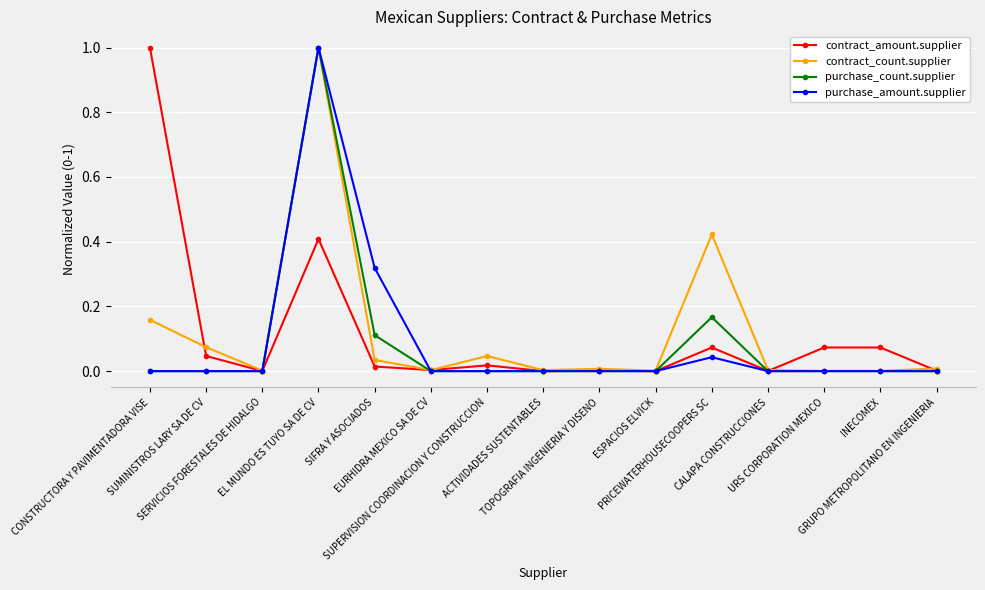

What is the maximum value shown in the chart?

1.0